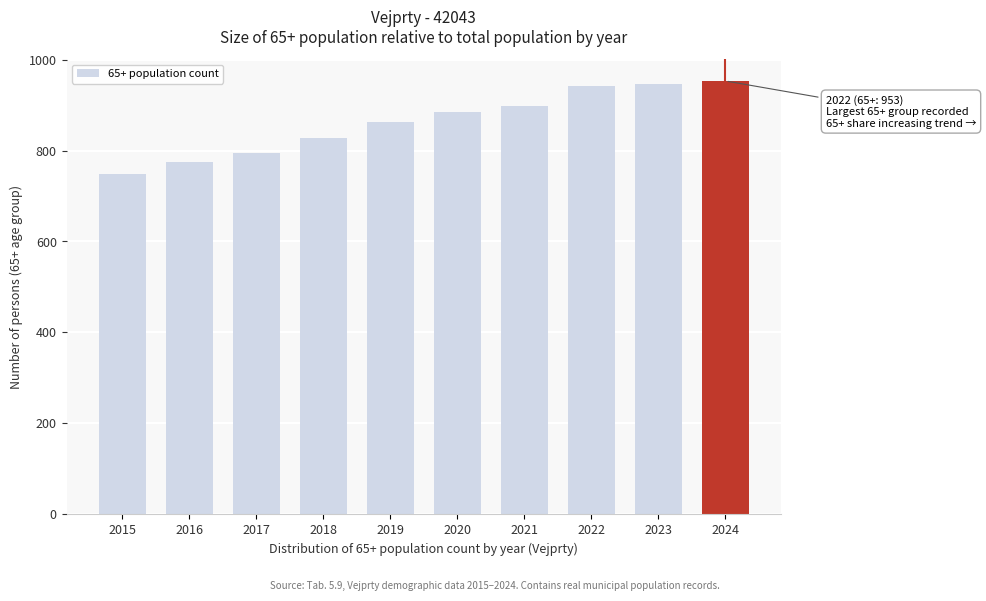

Reading left to right, extract all data points from this chart.

749	775	794	828	863	884	898	941	947	953